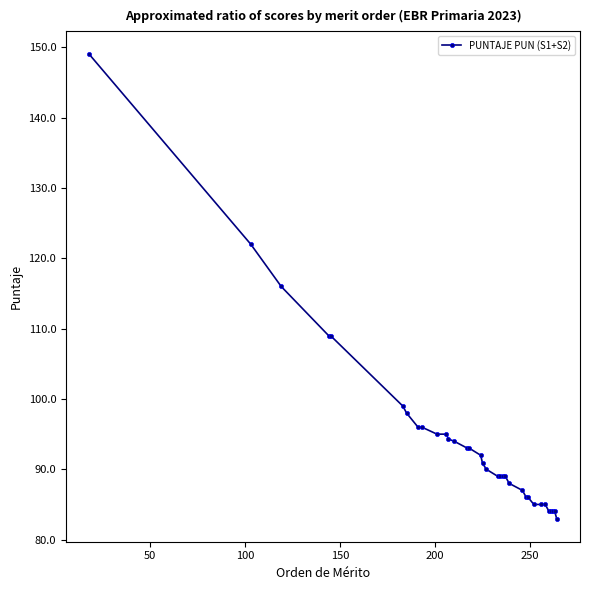

What is the minimum value shown in the chart?

83.0